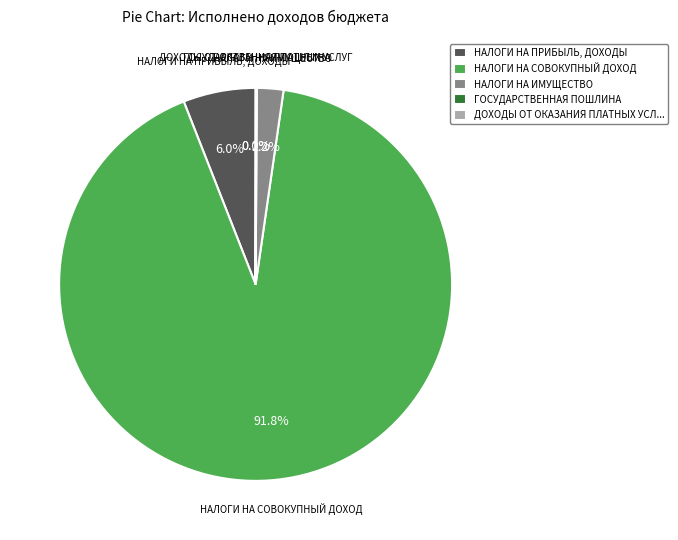

Do НАЛОГИ НА СОВОКУПНЫЙ ДОХОД and НАЛОГИ НА ИМУЩЕСТВО together represent more than half of the pie?

Yes